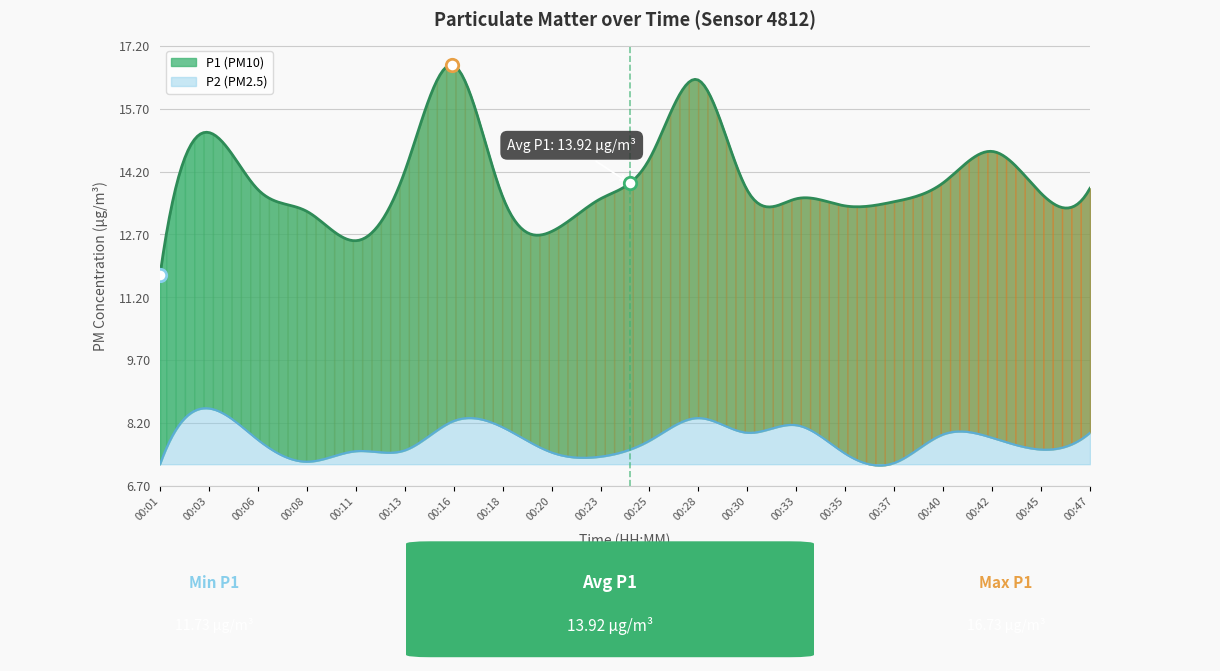

What are all the series names shown in the legend?

P1, P2